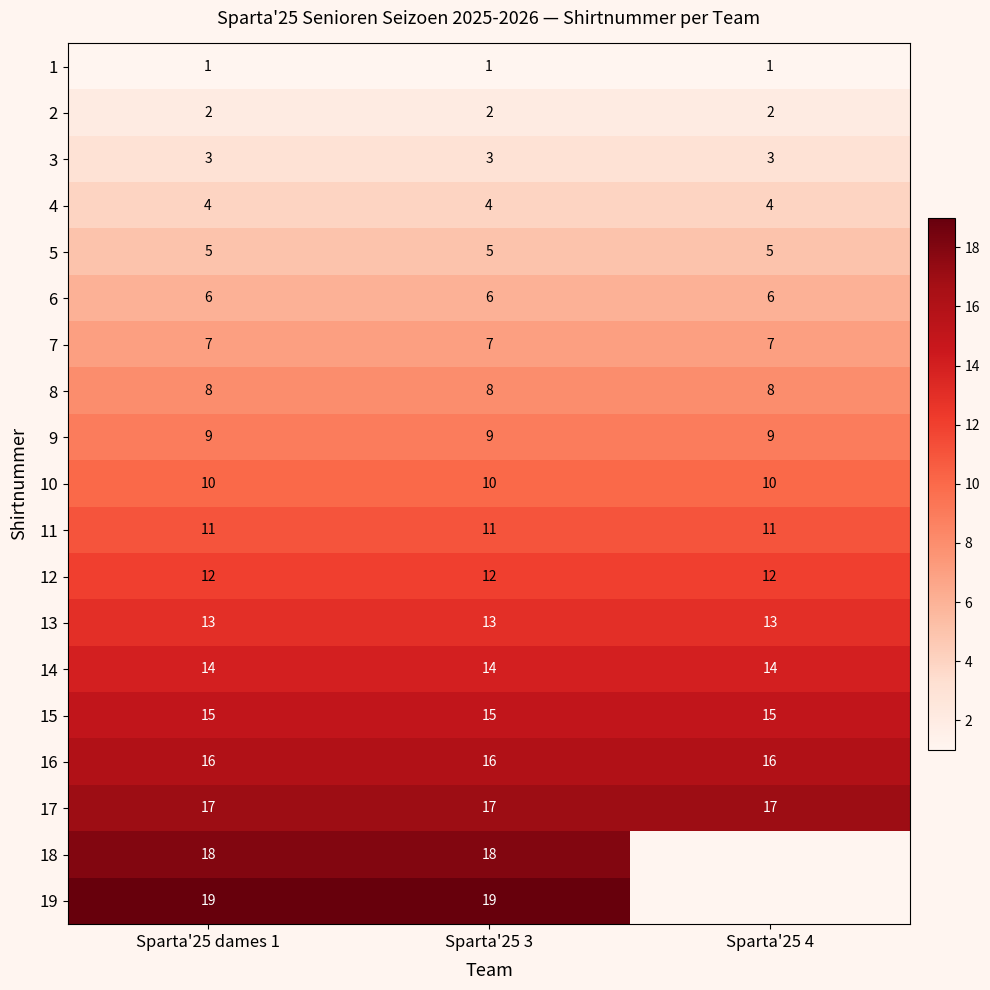

The value of 7 at Sparta'25 3 is 1. True or false?

False